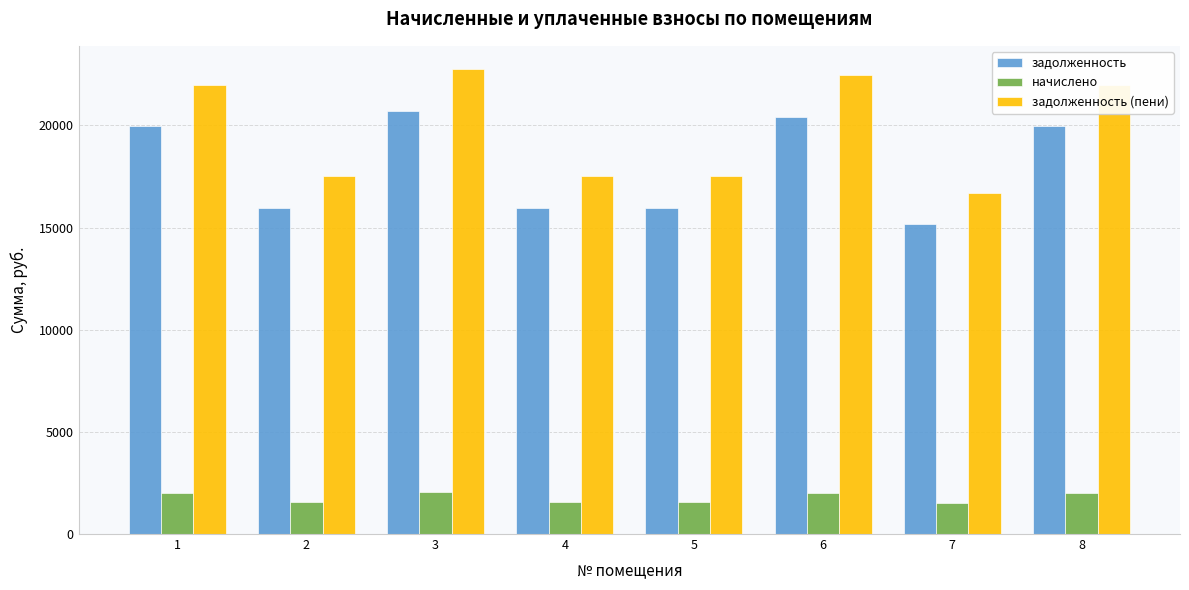

List the series in order of their peak value, highest first.

задолженность (пени), задолженность, начислено